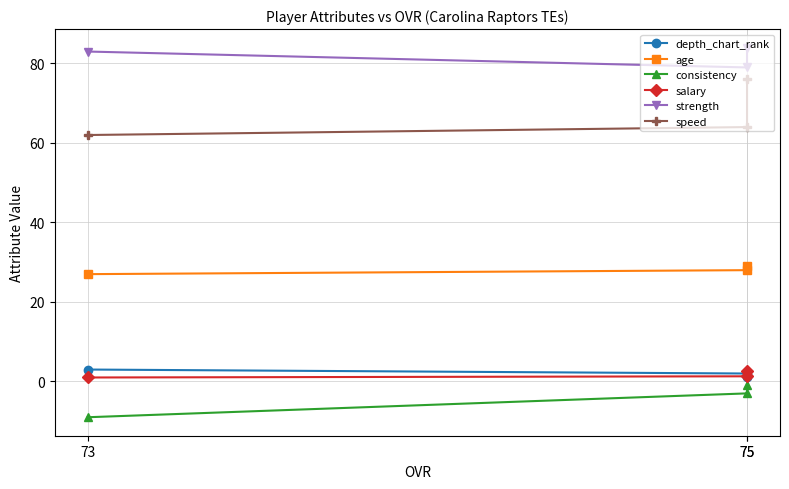

What is the difference between the highest and lowest values at 75?

85.0